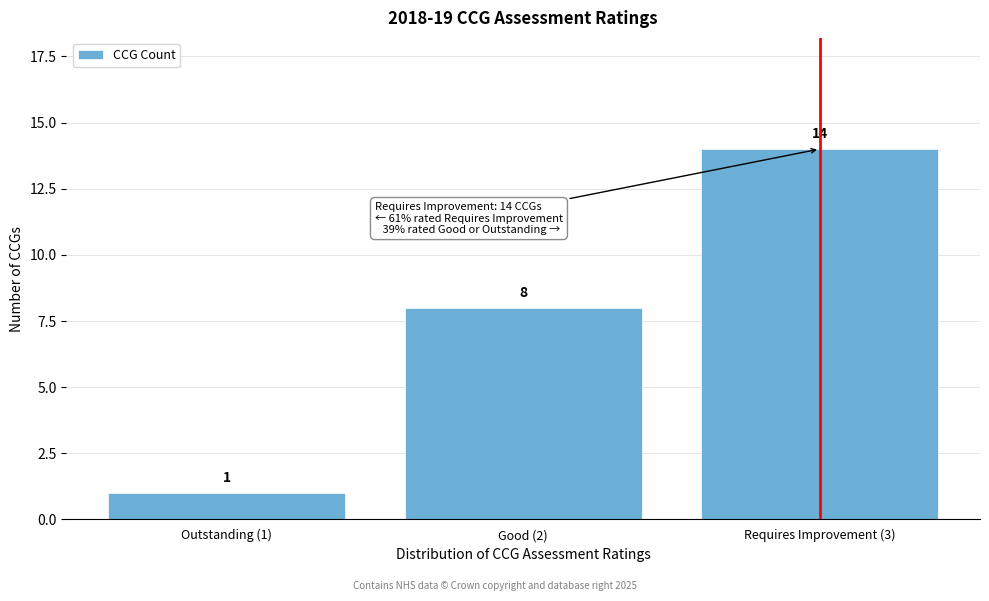

Reading left to right, what are all the values shown in this chart?

1	8	14